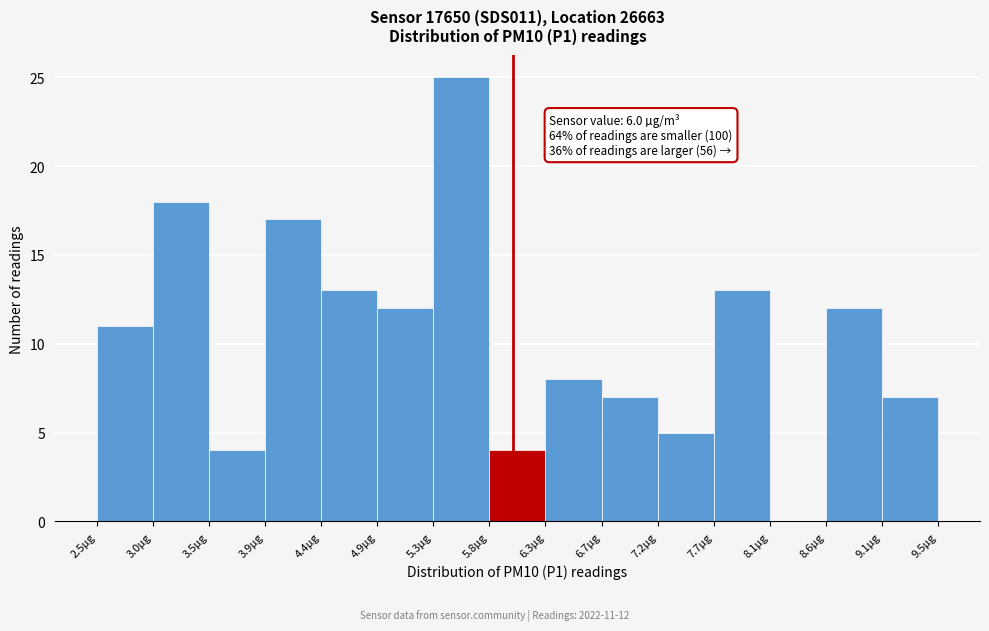

Over which range of the x-axis is the bar tallest?

5.35 to 5.80